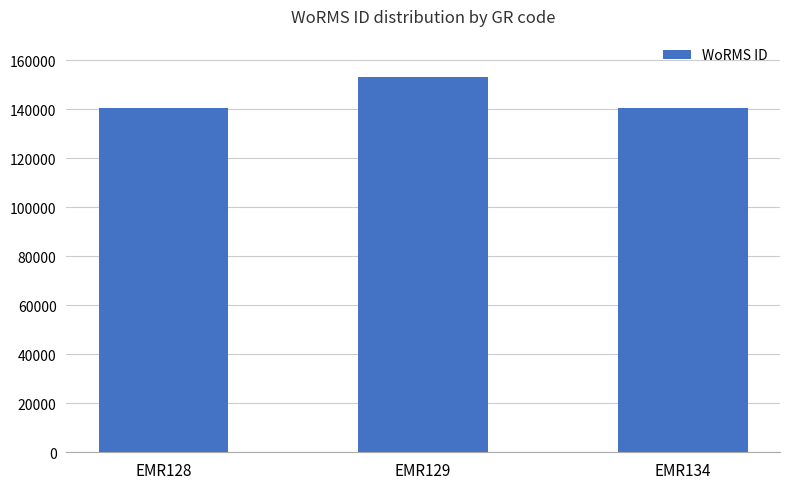

What is the difference between the maximum and second lowest values?

12462